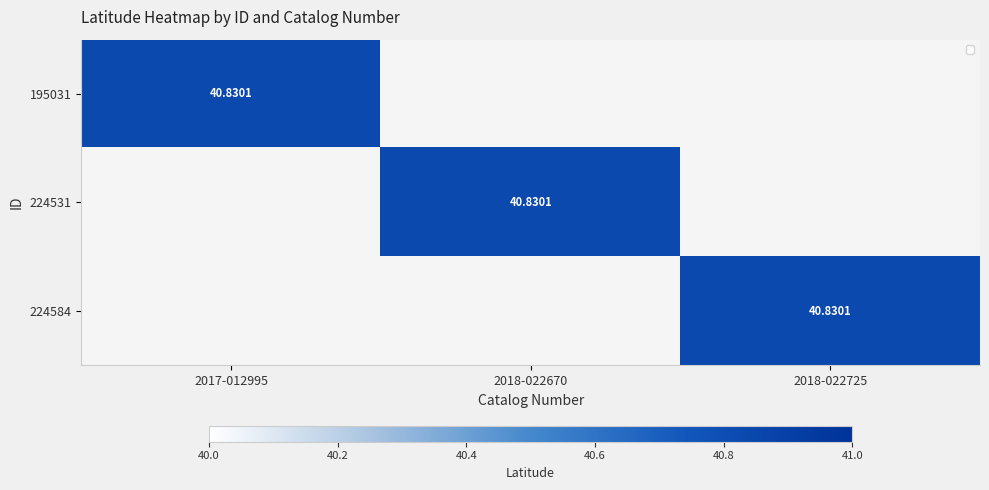

Which category has the lowest value across all series?

2018-022670